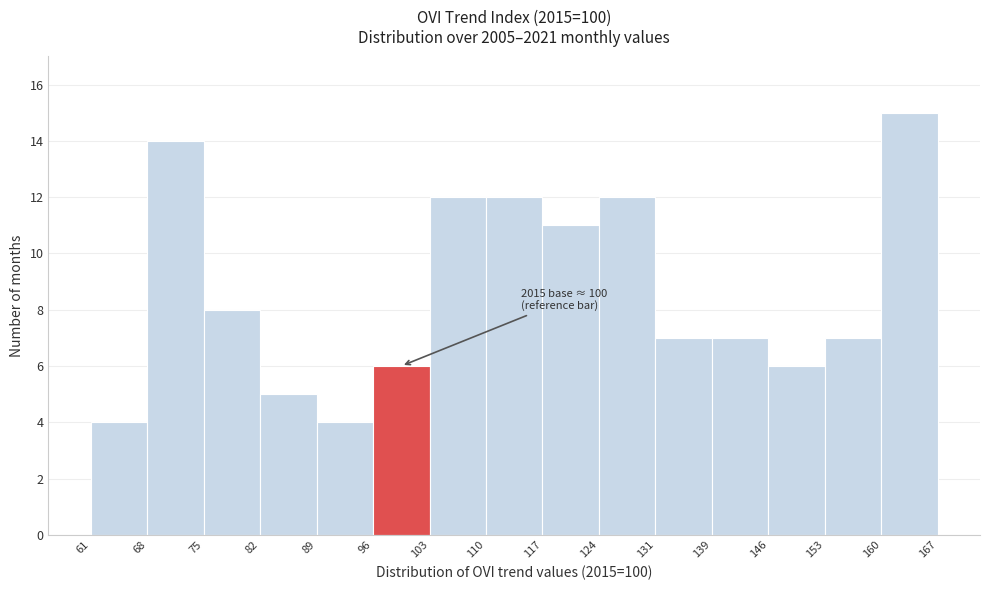

Over which range of the x-axis is the bar tallest?

160 to 167